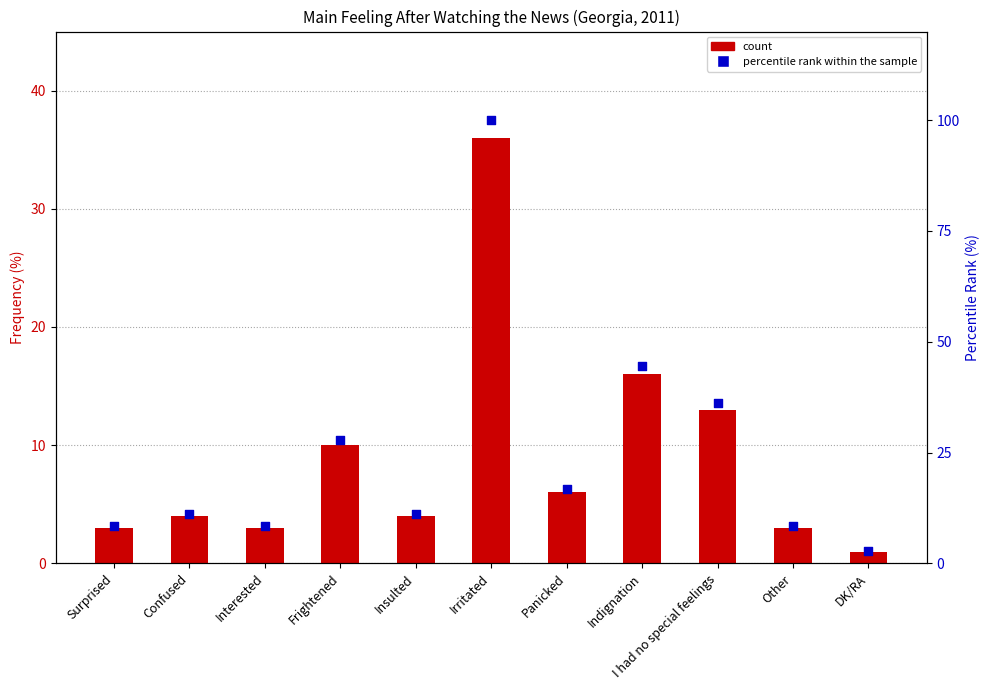

Which series reaches the maximum Y coordinate?

percentile rank within the sample